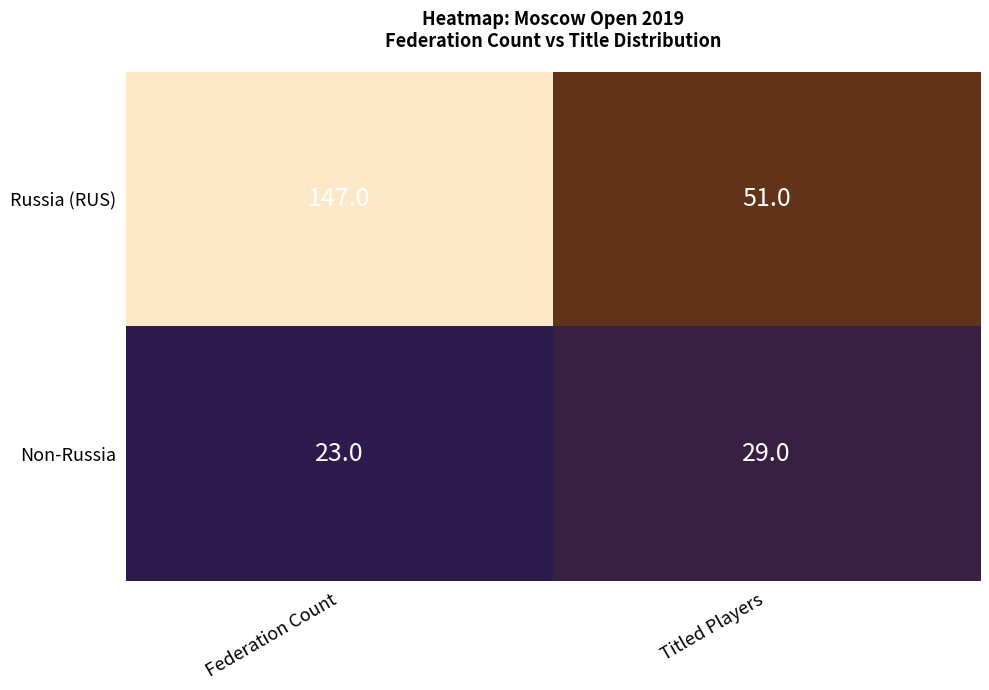

Is it true that Non-Russia equals 29 at Titled Players?

True